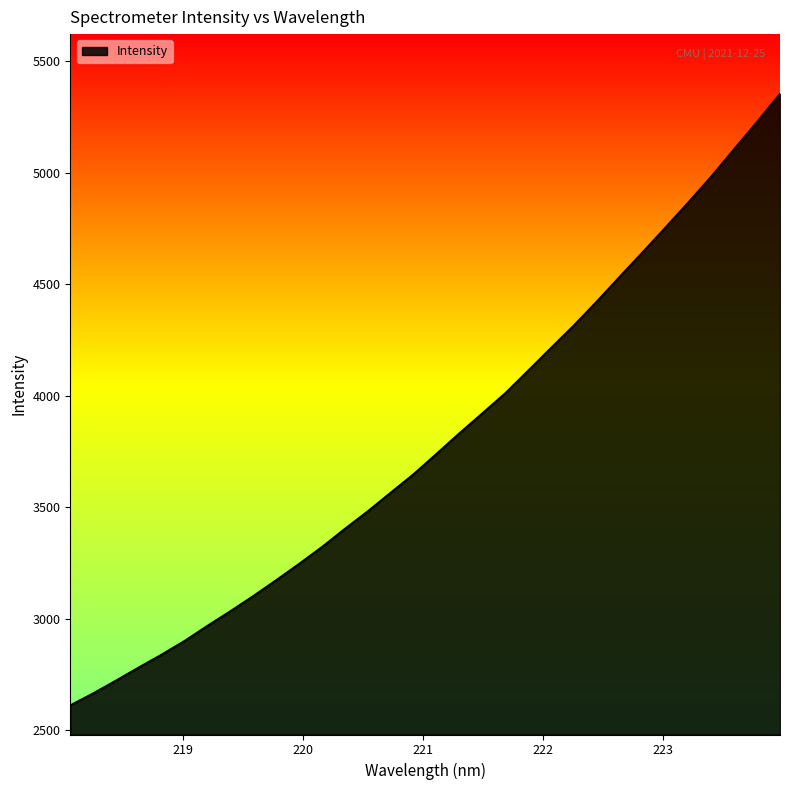

What is the minimum value shown in the chart?

2611.5